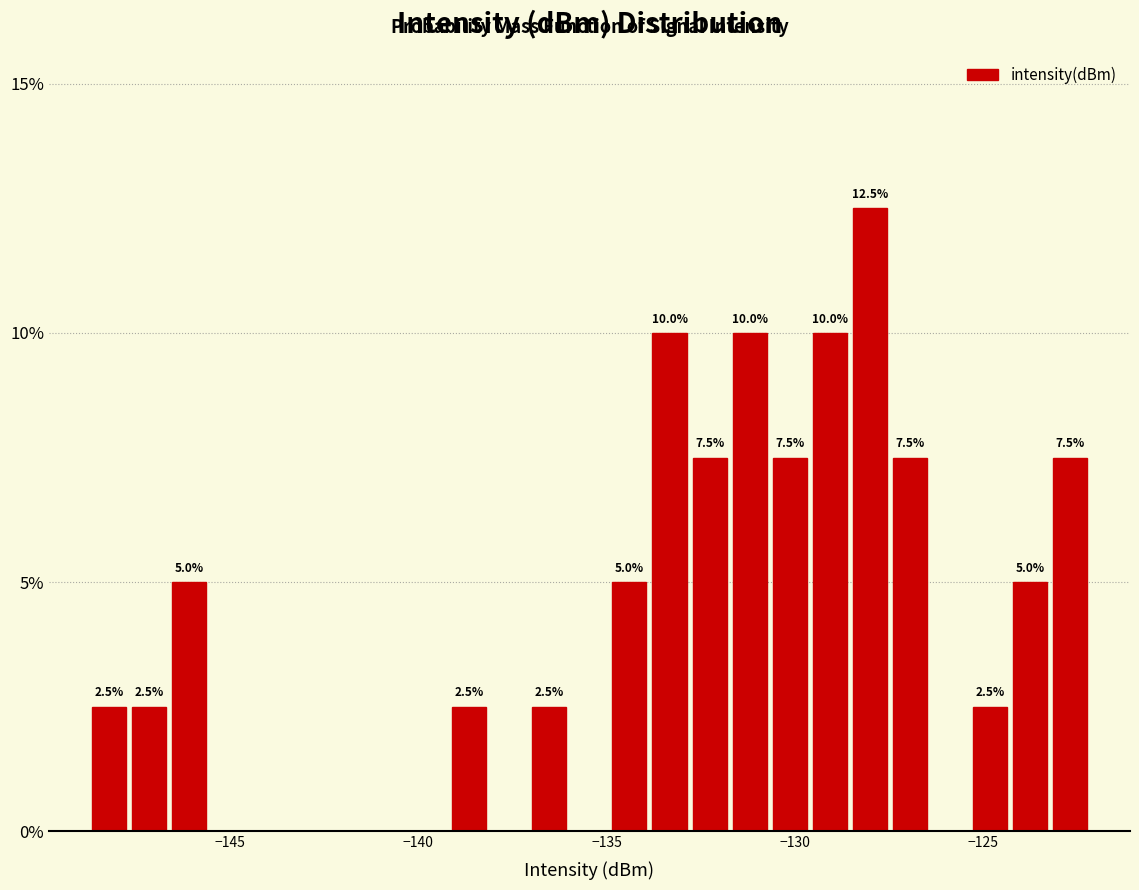

Read against the x-axis, roughly where is the centre of the tallest bar?

-128.0